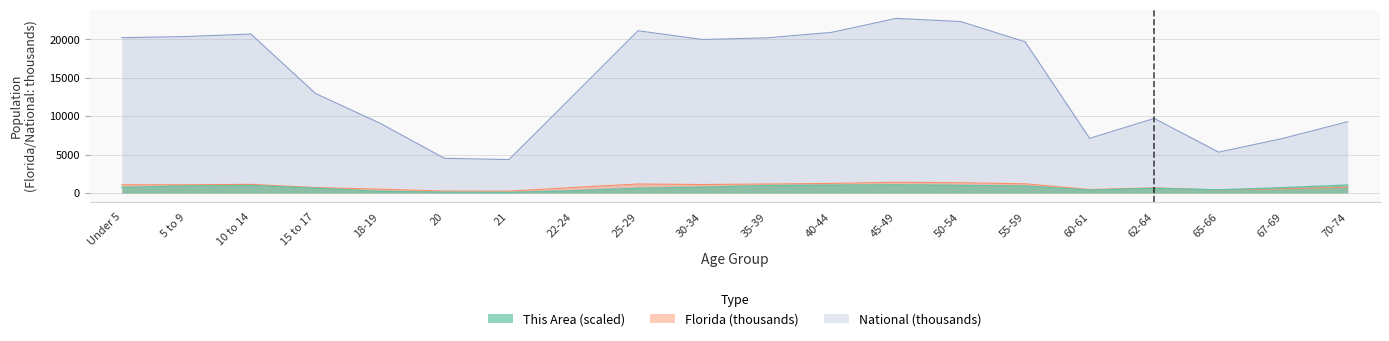

True or false: National and Florida cross at least once.

False